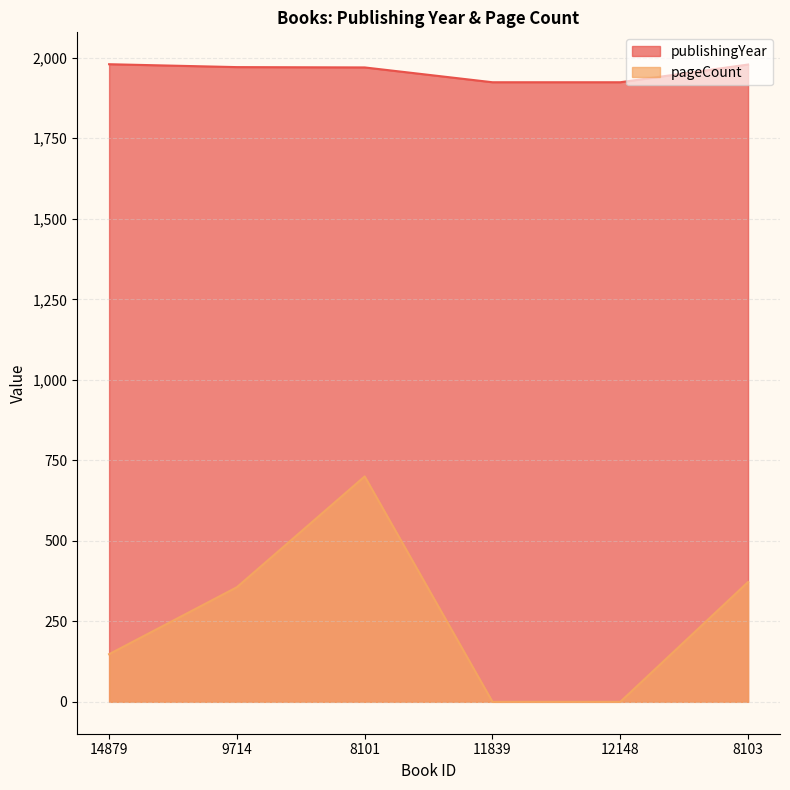

True or false: pageCount and publishingYear cross at least once.

False